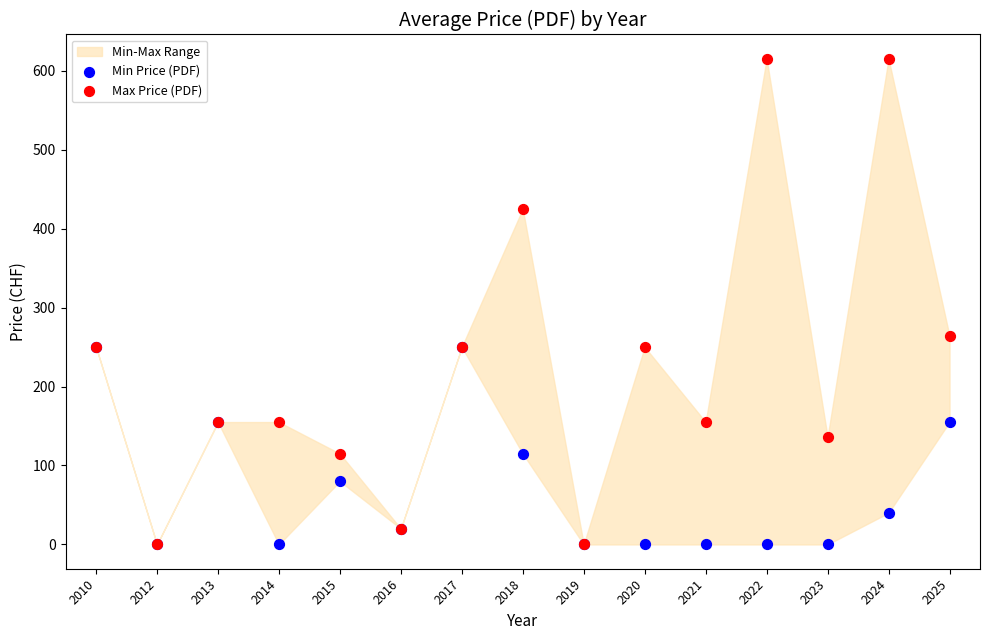

Across all series, what Y value is closest to 307?

264